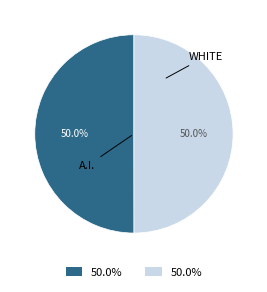

How many segments does this pie chart have?

2